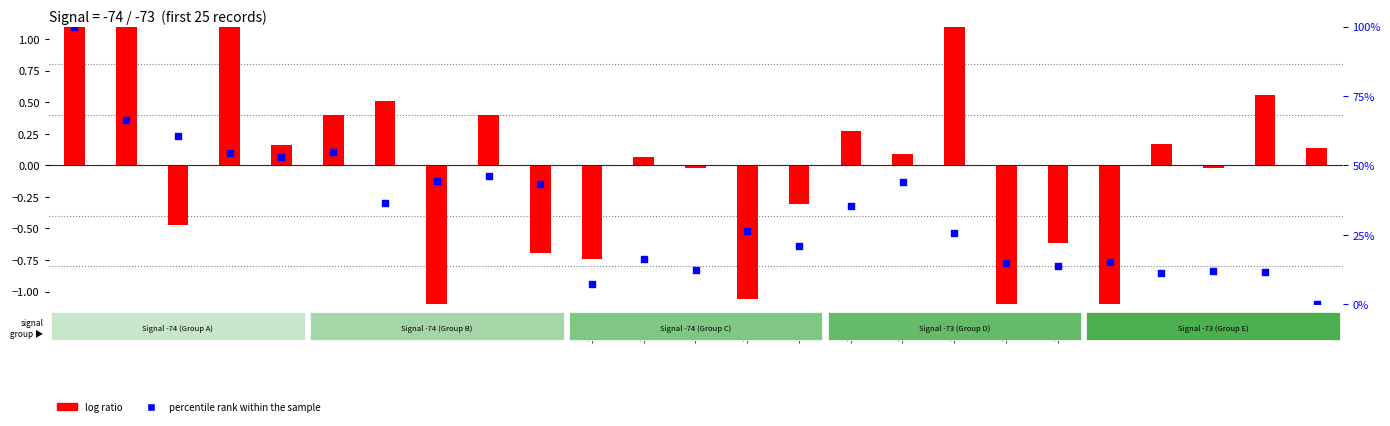

Between -74_16 and -74_14, which is larger?

-74_16